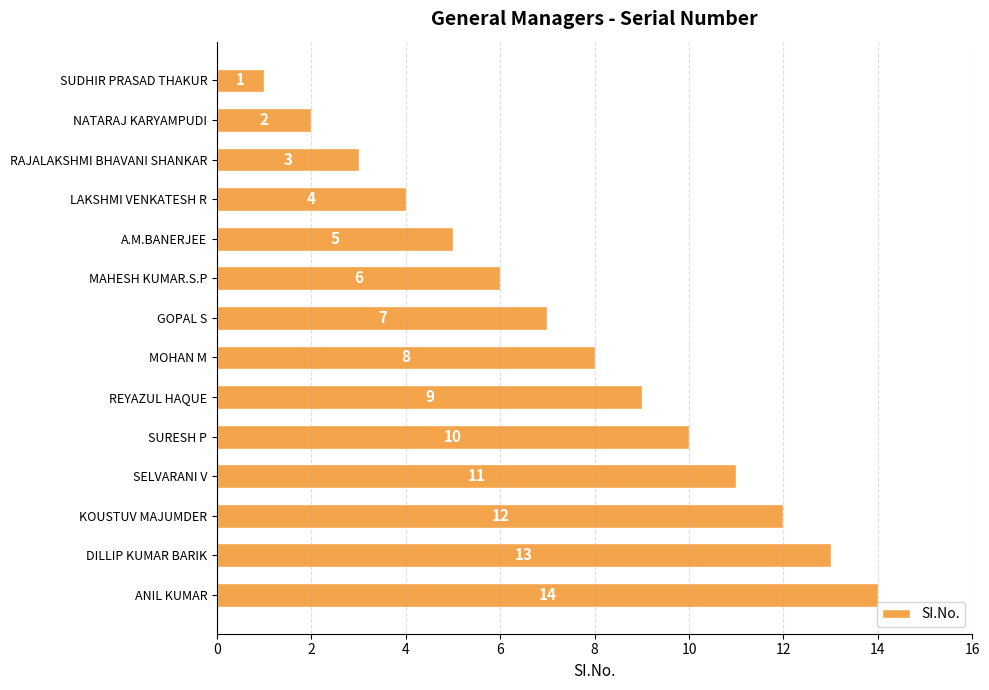

True or false: the data shows 11 at SELVARANI V.

True